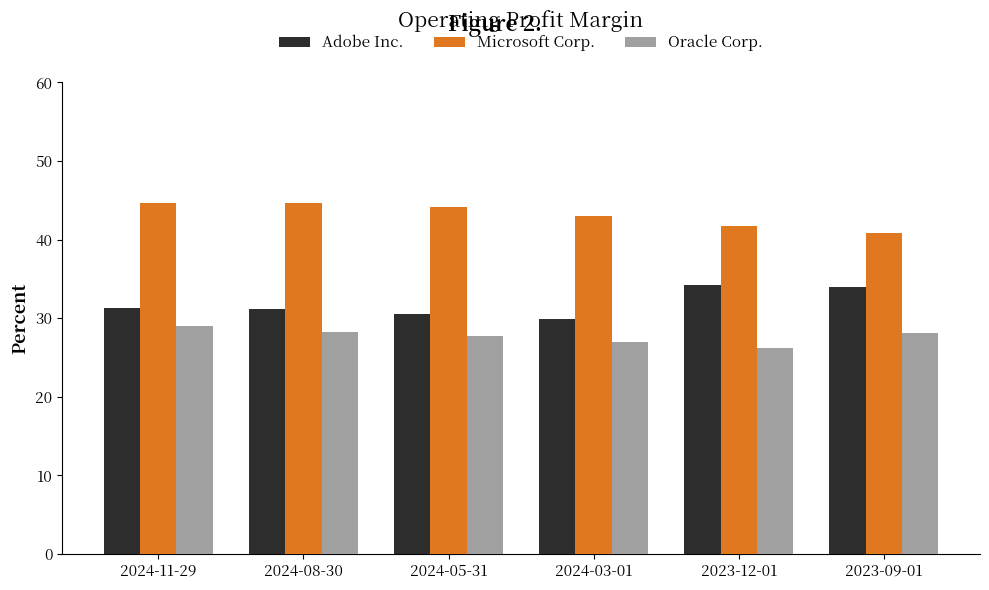

Reading right to left, transcribe all the data shown in this chart.

Adobe Inc.: 0.3	0.3	0.3	0.3	0.3	0.3
Microsoft Corp.: 0.4	0.4	0.4	0.4	0.4	0.4
Oracle Corp.: 0.3	0.3	0.3	0.3	0.3	0.3